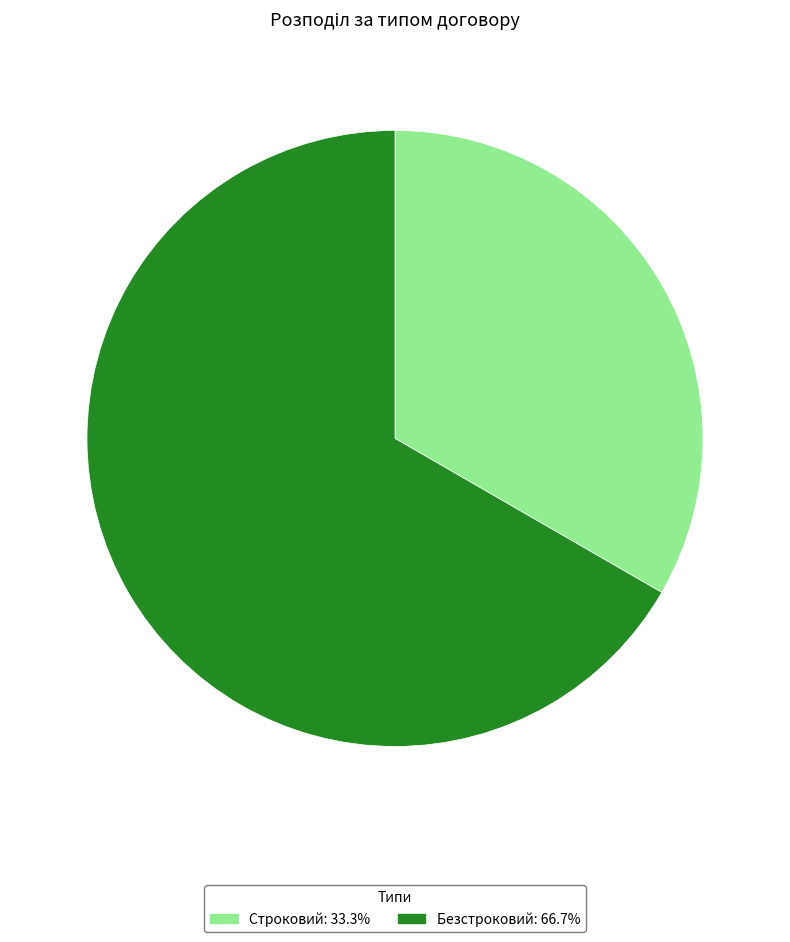

How many segments does this pie chart have?

2